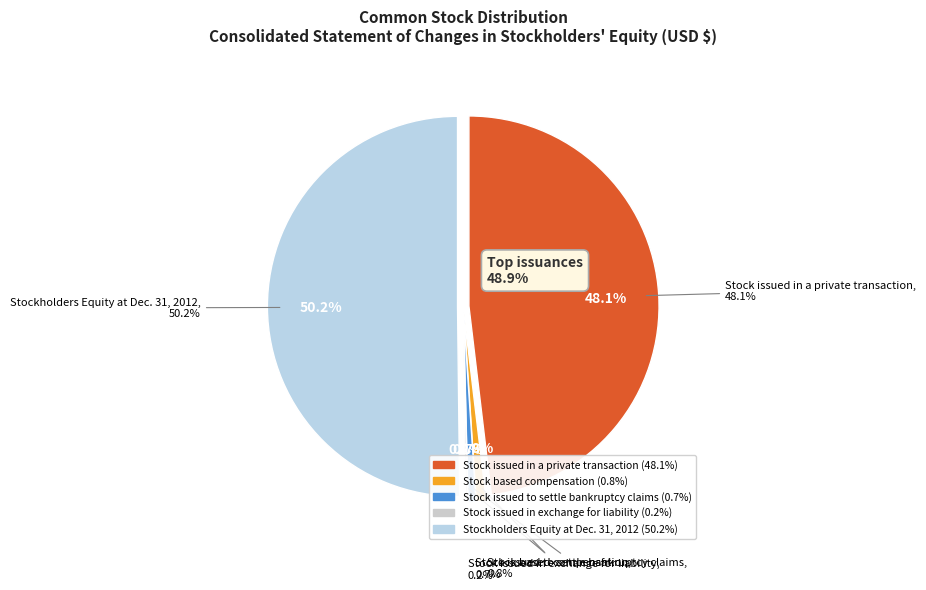

To the nearest percent, what is the combined percentage of Stockholders Equity at Dec. 31, 2012 and Stock based compensation?

51%